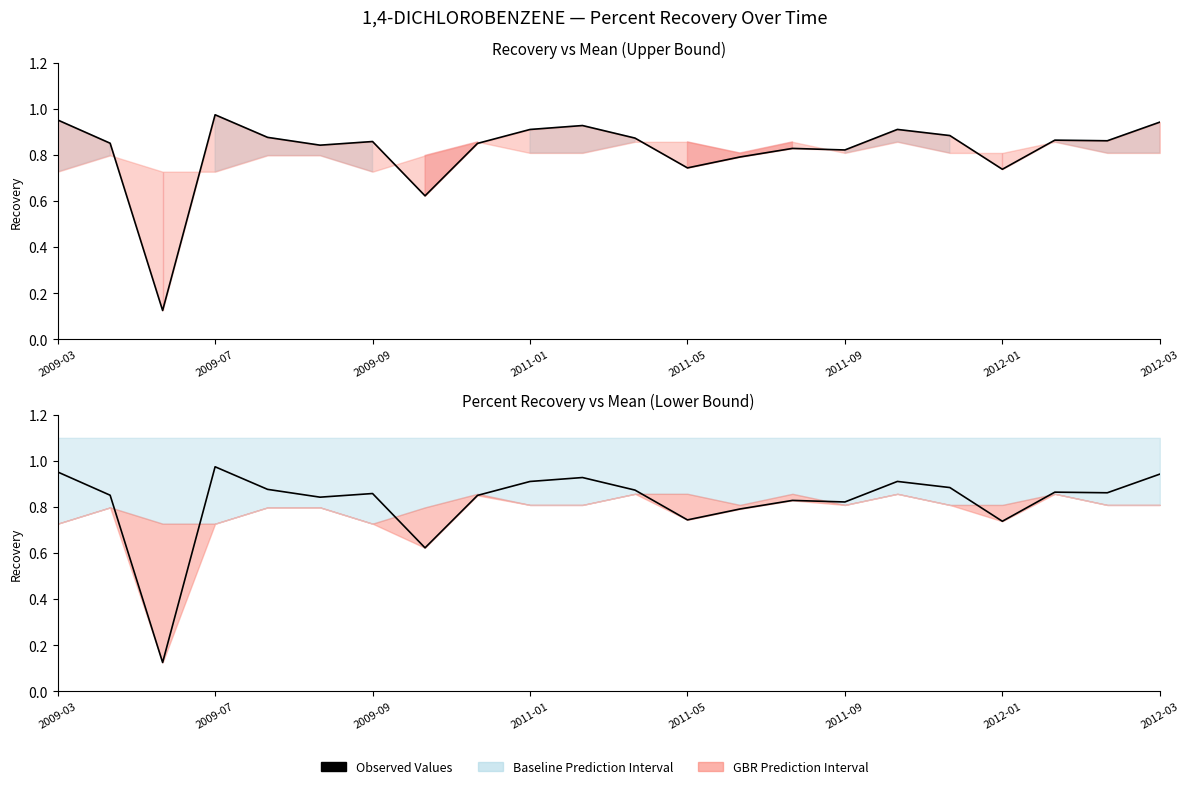

What value does the data have at 8?

0.9